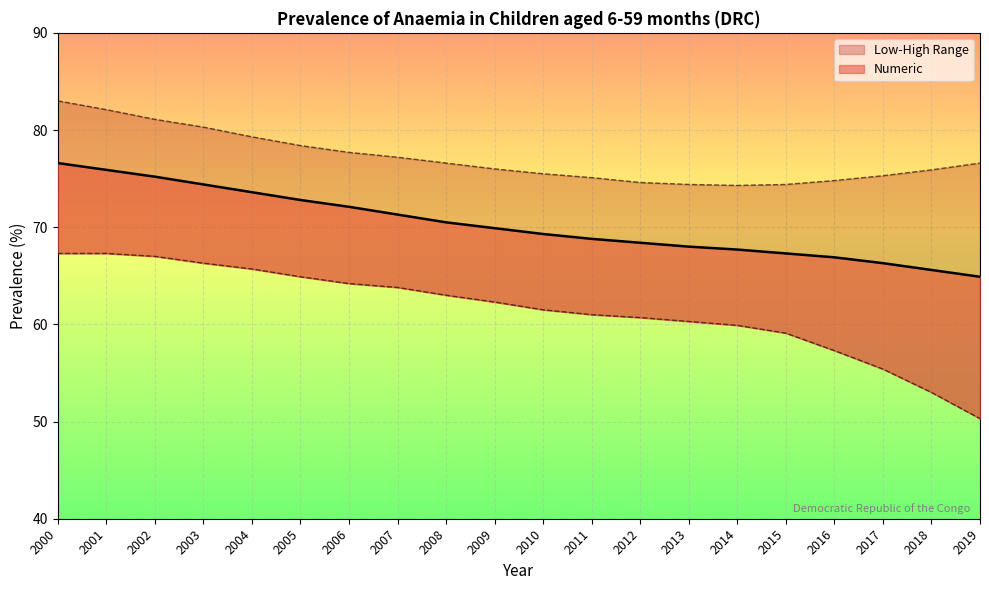

True or false: Numeric and High cross at least once.

False